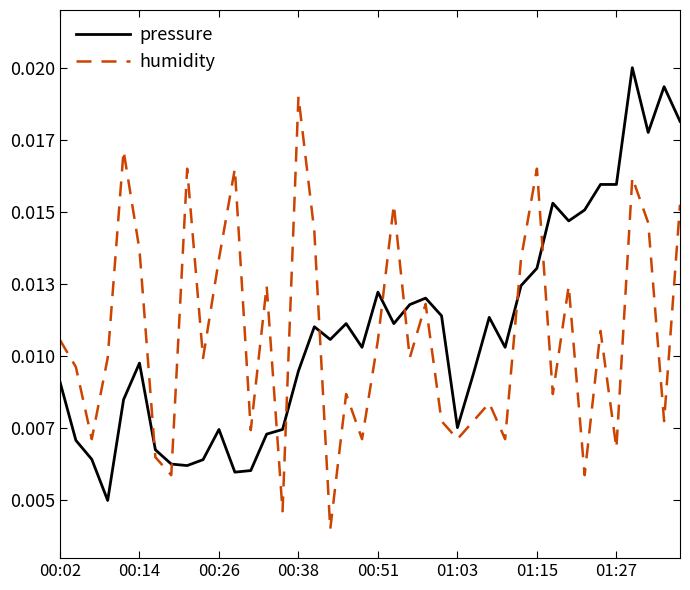

Is this an area chart (filled region under the line)?

No